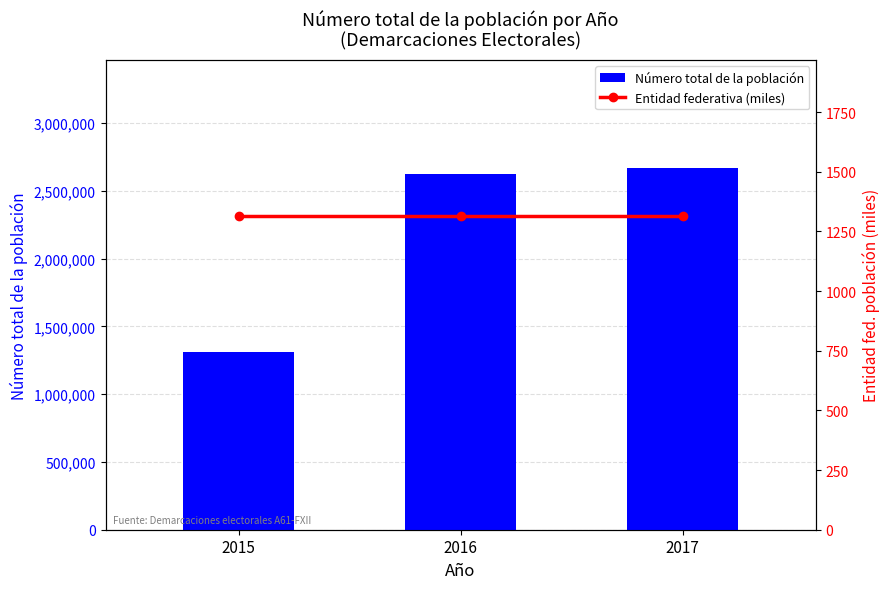

What is the maximum value for Número total de la población?

2666490